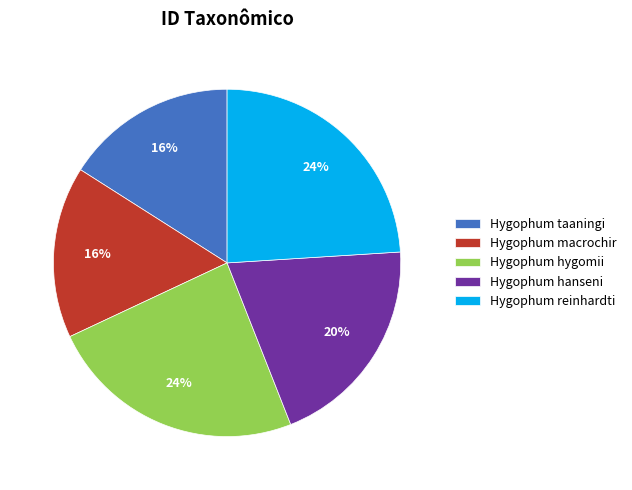

To the nearest percent, what is the difference between the Hygophum hygomii and Hygophum hanseni slice percentages?

4%